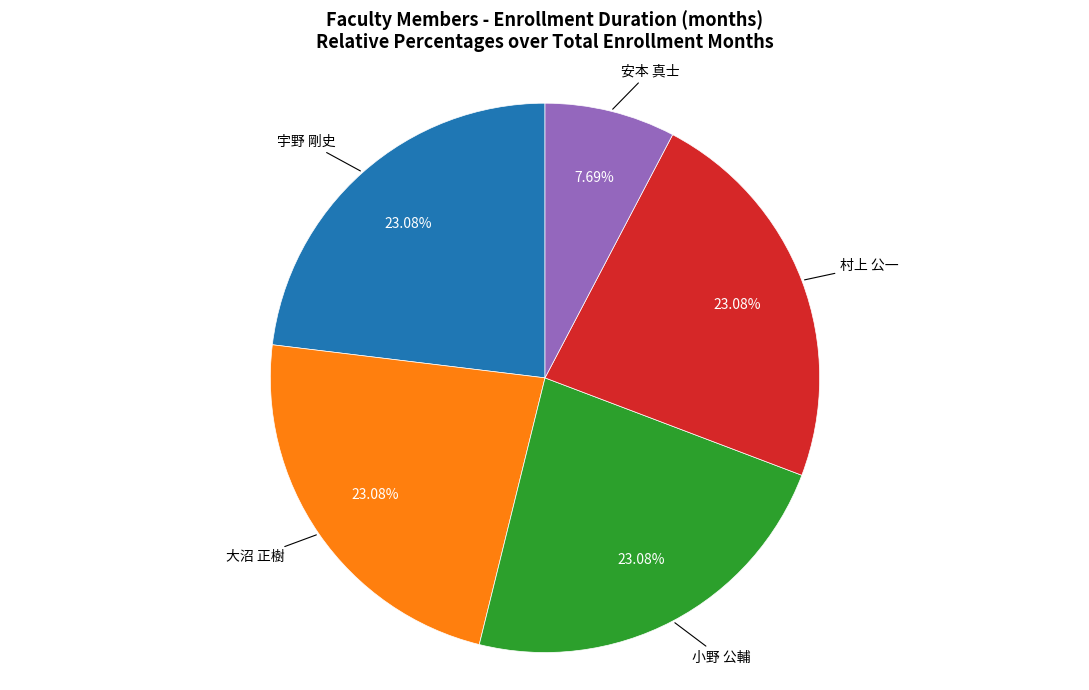

Does any single category account for the majority?

No